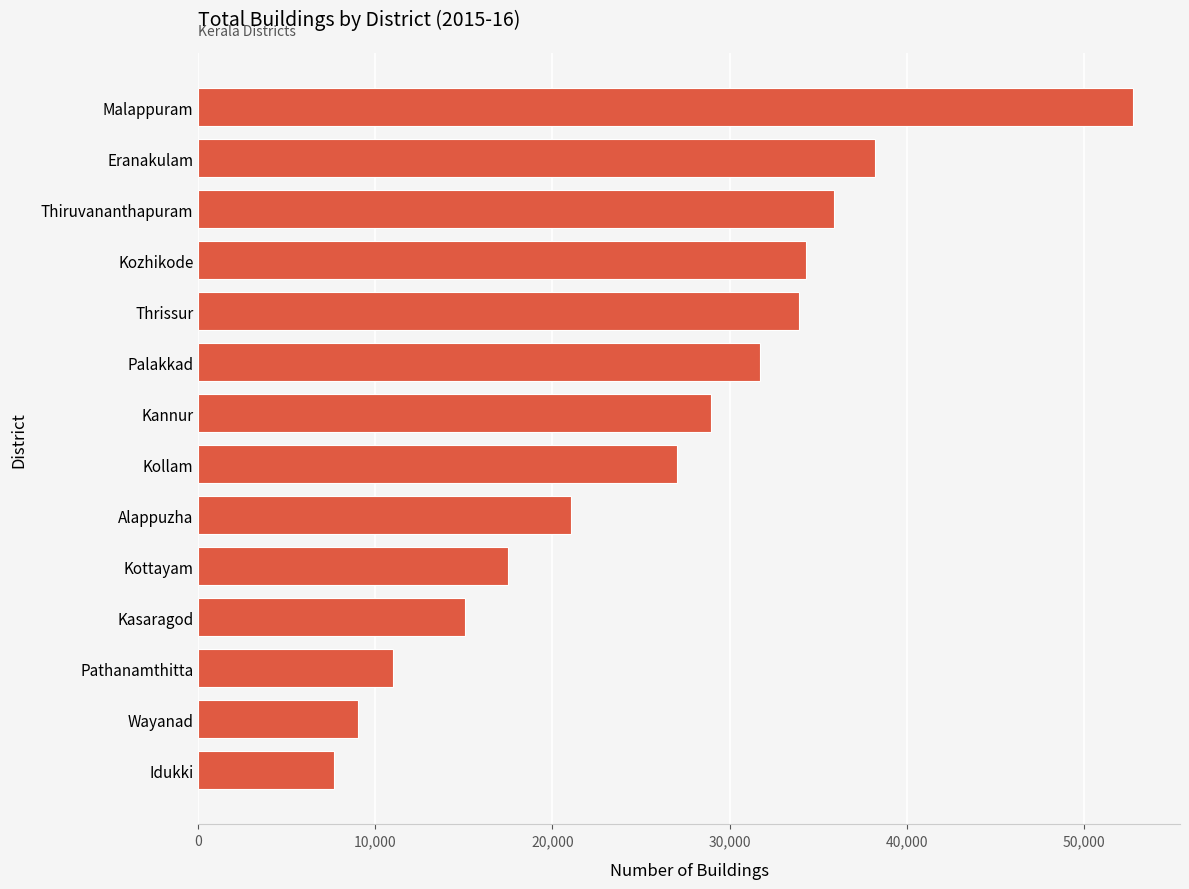

What is the difference between the second highest and minimum values?

30557